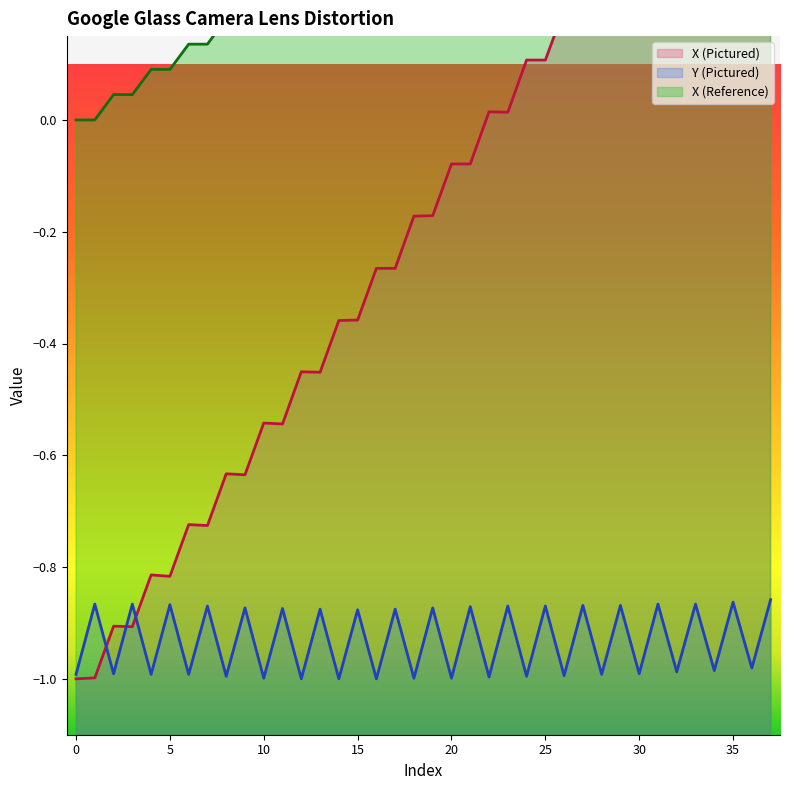

Rank the categories by X (Reference) value from lowest to highest.

0, 1, 2, 3, 4, 5, 6, 7, 8, 9, 10, 11, 12, 13, 14, 15, 16, 17, 18, 19, 20, 21, 22, 23, 24, 25, 26, 27, 28, 29, 30, 31, 32, 33, 34, 35, 36, 37